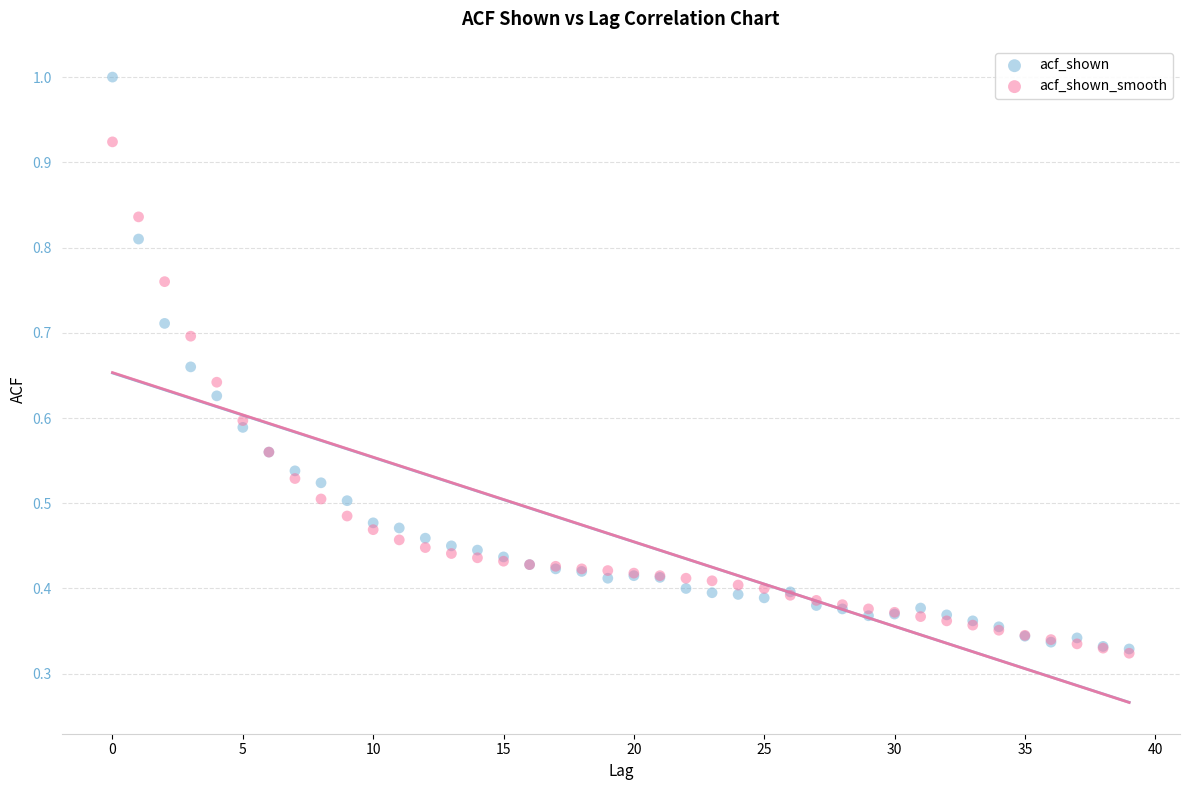

What are all the series names shown in the legend?

acf_shown, acf_shown_smooth